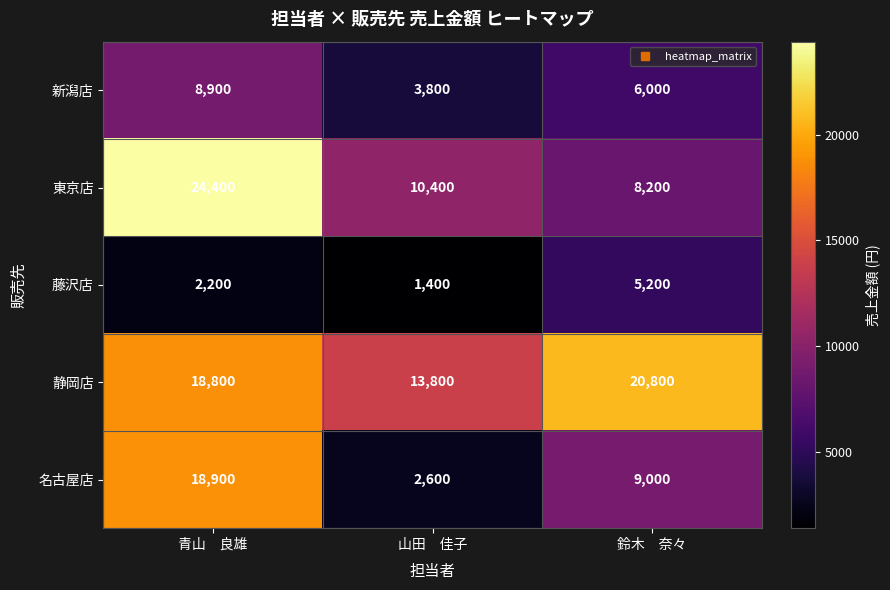

What is the highest value of the 静岡店 series?

20800